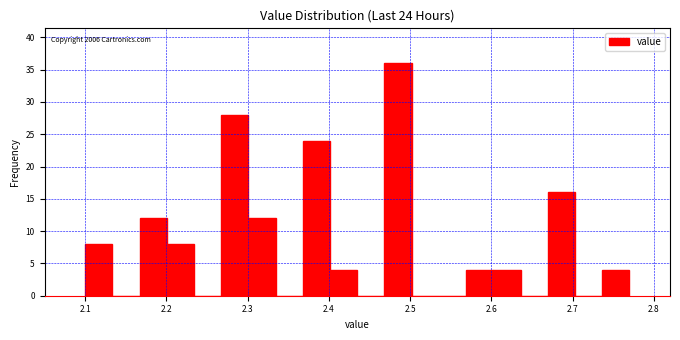

Around what value on the x-axis is the tallest bar? Give the approximate position of its centre, as read against the axis.

2.49